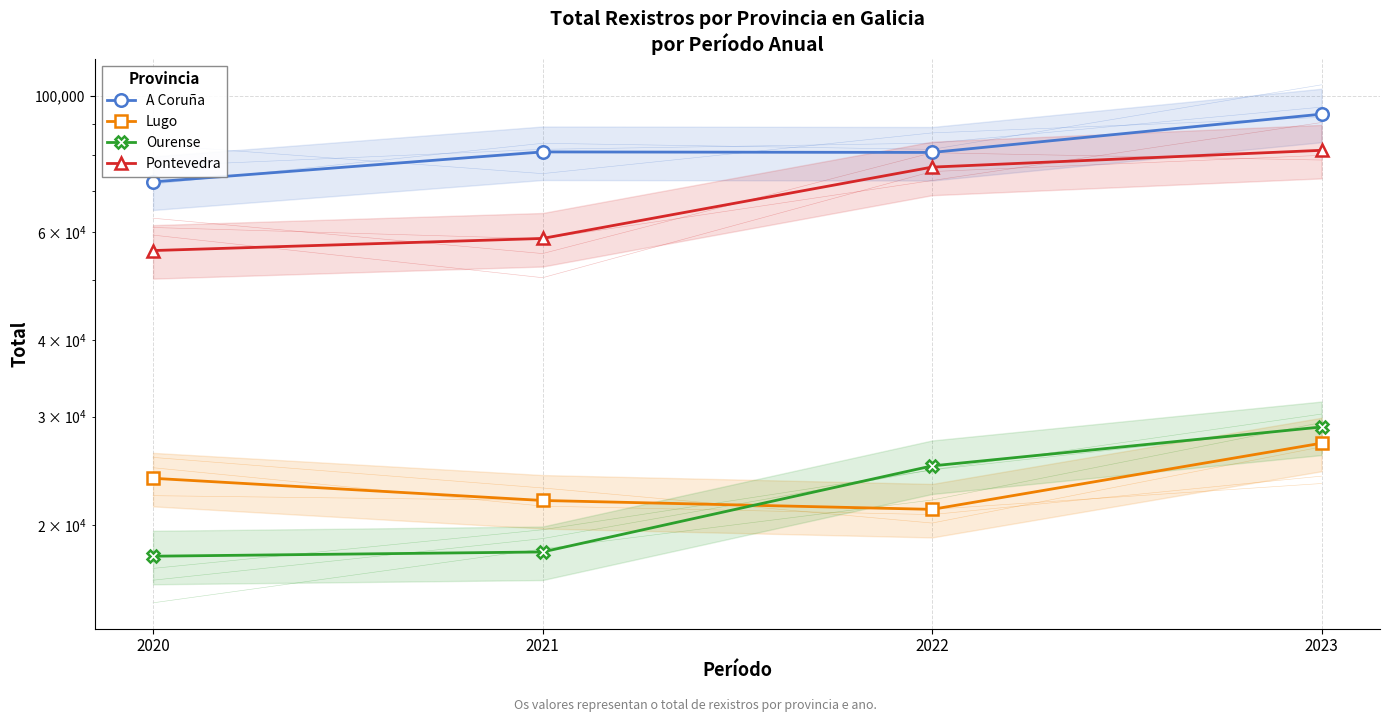

What is the value of the A Coruña point at the 2nd from the left?

80952